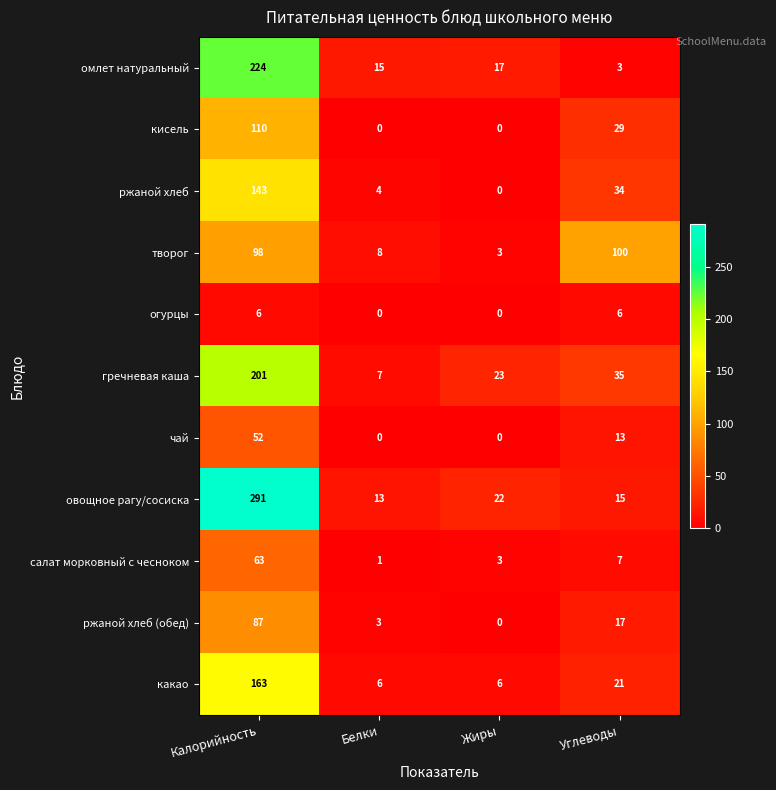

How many categories are shown in the chart?

4